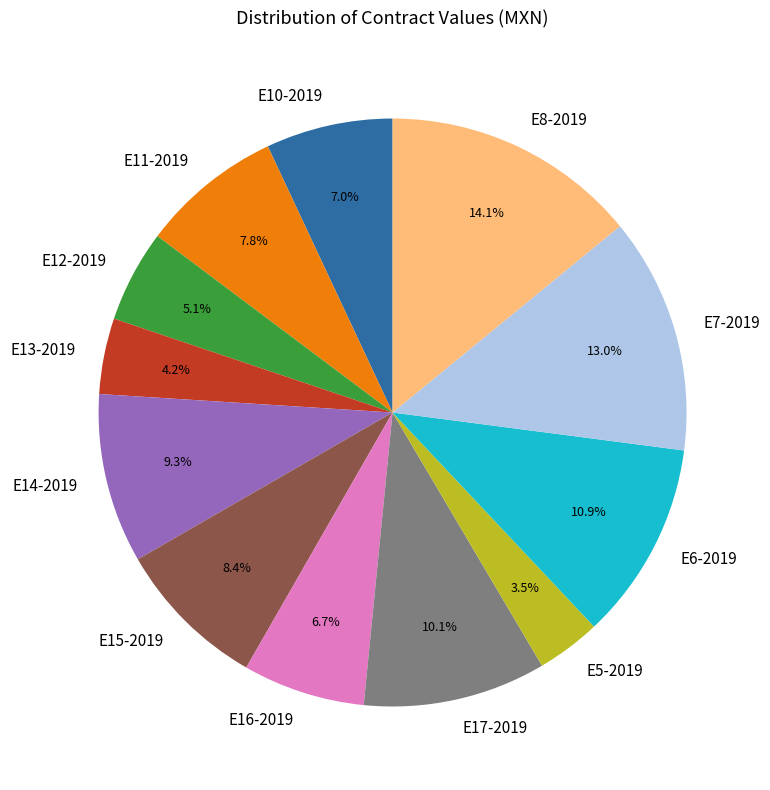

Is there any slice that represents more than half of the pie?

No